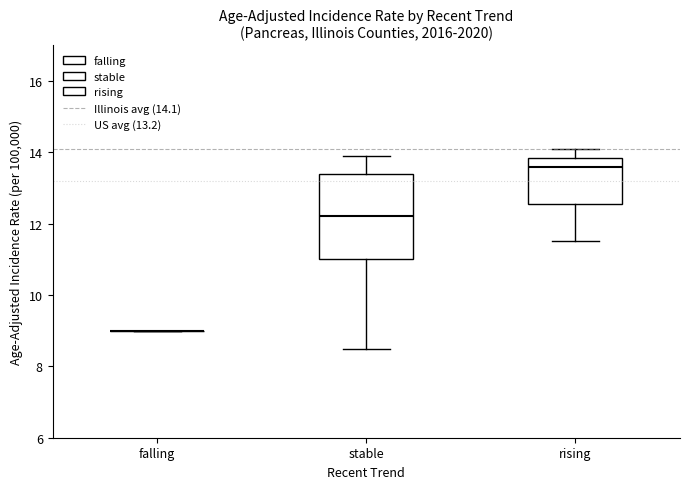

Reading left to right, read every box against the y-axis: the position of its median line, the range the box covers, and the ends of its whiskers. The values are not printed on the chart, so give them approximately, as read against the axis.

falling: box collapsed to a line at 9.0, whiskers 9.0 to 9.0
stable: median 12.2, box 11.0 to 13.4, whiskers 8.6 to 14.0
rising: median 13.6, box 12.6 to 13.8, whiskers 11.6 to 14.2